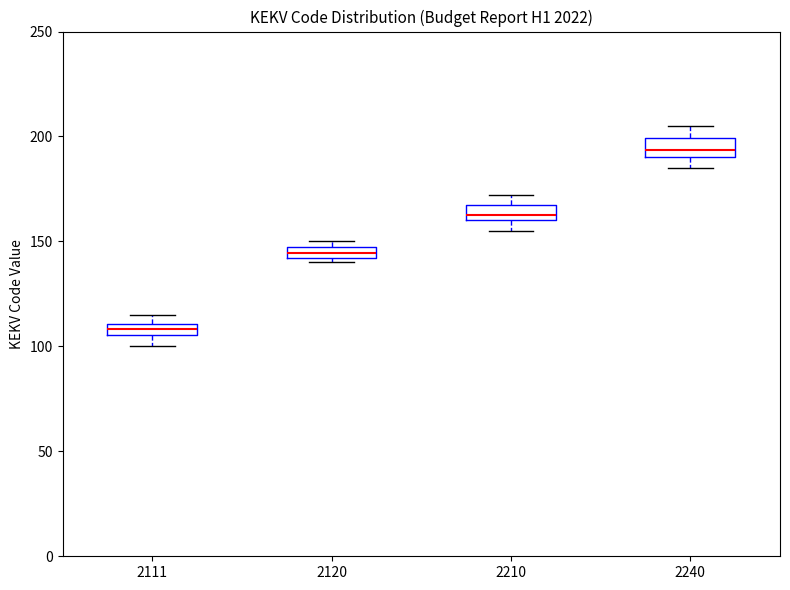

Which box's median line is the lowest?

2111